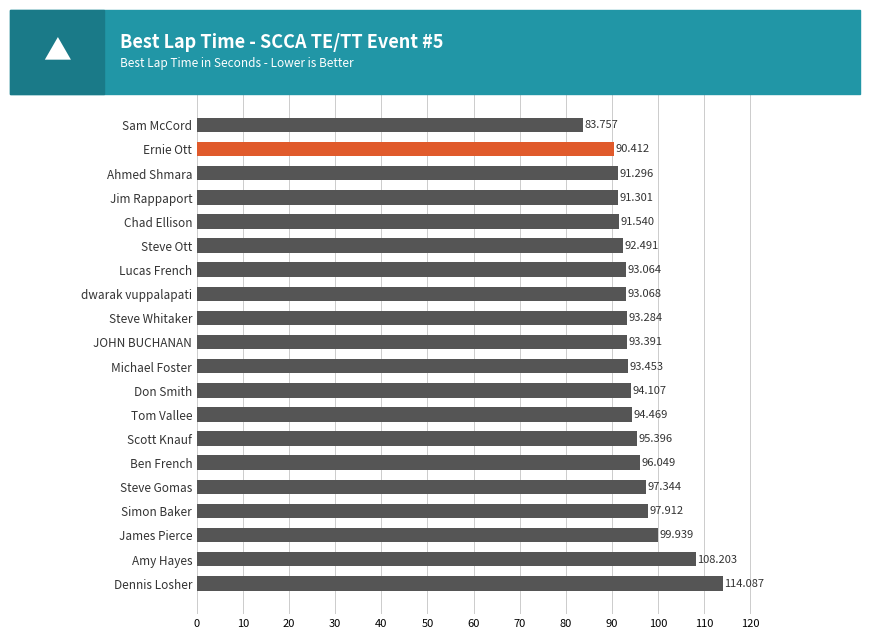

Rank the categories by value from highest to lowest.

Dennis Losher, Amy Hayes, James Pierce, Simon Baker, Steve Gomas, Ben French, Scott Knauf, Tom Vallee, Don Smith, Michael Foster, JOHN BUCHANAN, Steve Whitaker, dwarak vuppalapati, Lucas French, Steve Ott, Chad Ellison, Jim Rappaport, Ahmed Shmara, Ernie Ott, Sam McCord